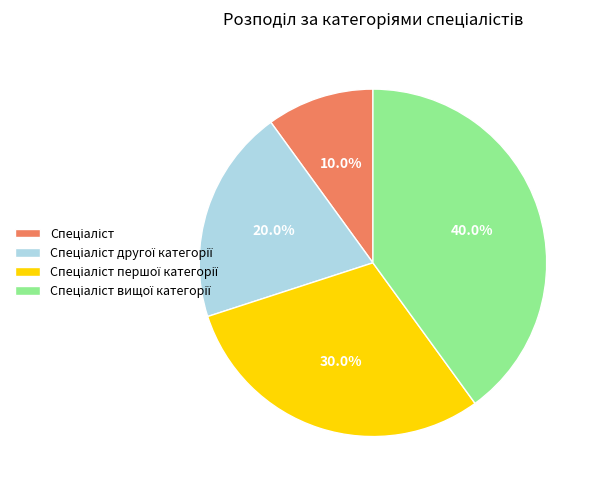

Is there a majority slice in this chart?

No